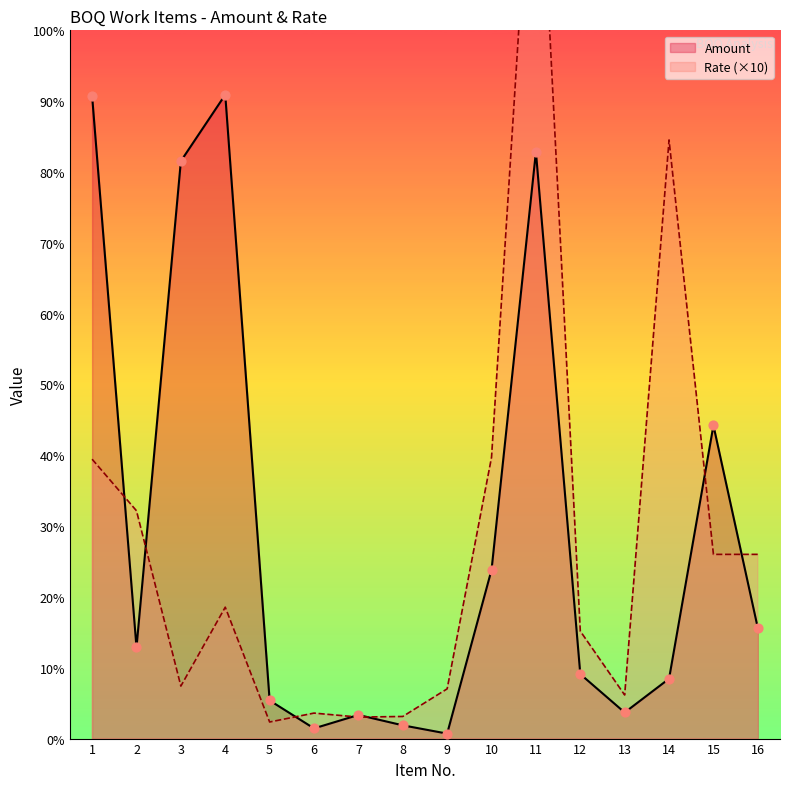

Which series has the largest Y range (max minus min)?

Rate